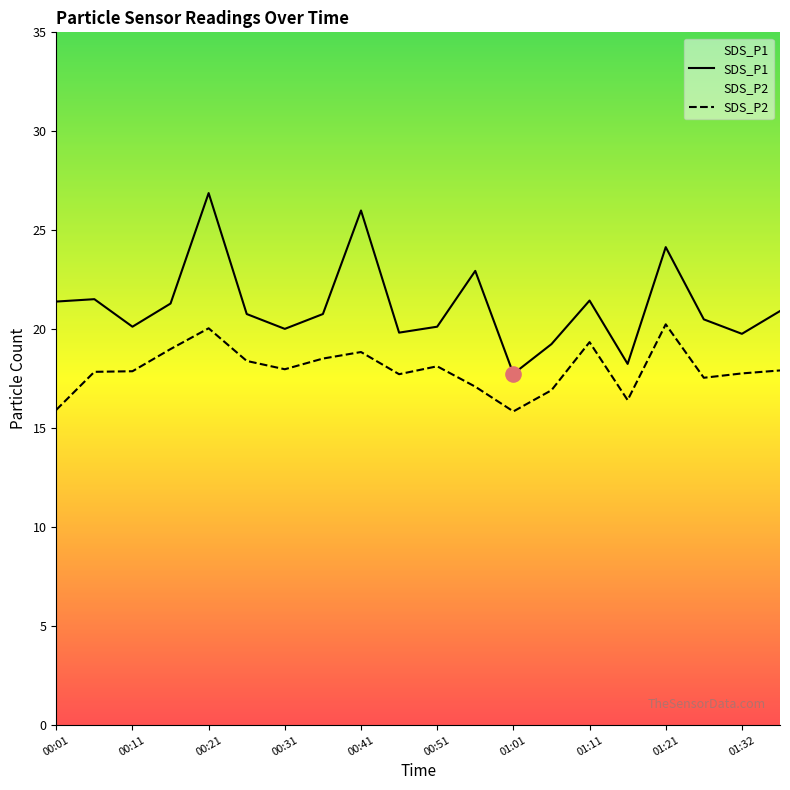

Which series reaches the minimum Y coordinate?

SDS_P2